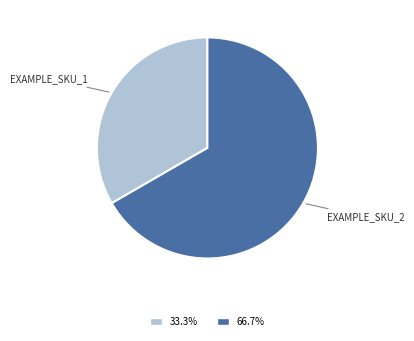

Does any single category account for the majority?

Yes